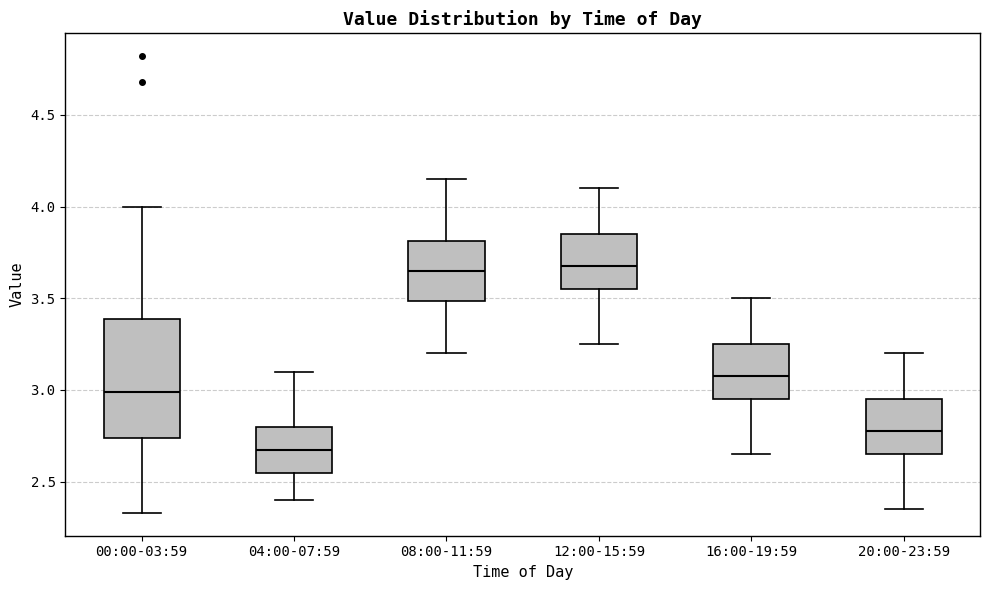

Where is the lower edge of the box for 08:00-11:59 on the y-axis? The values are not printed on the chart, so give them approximately, as read against the axis.

3.50